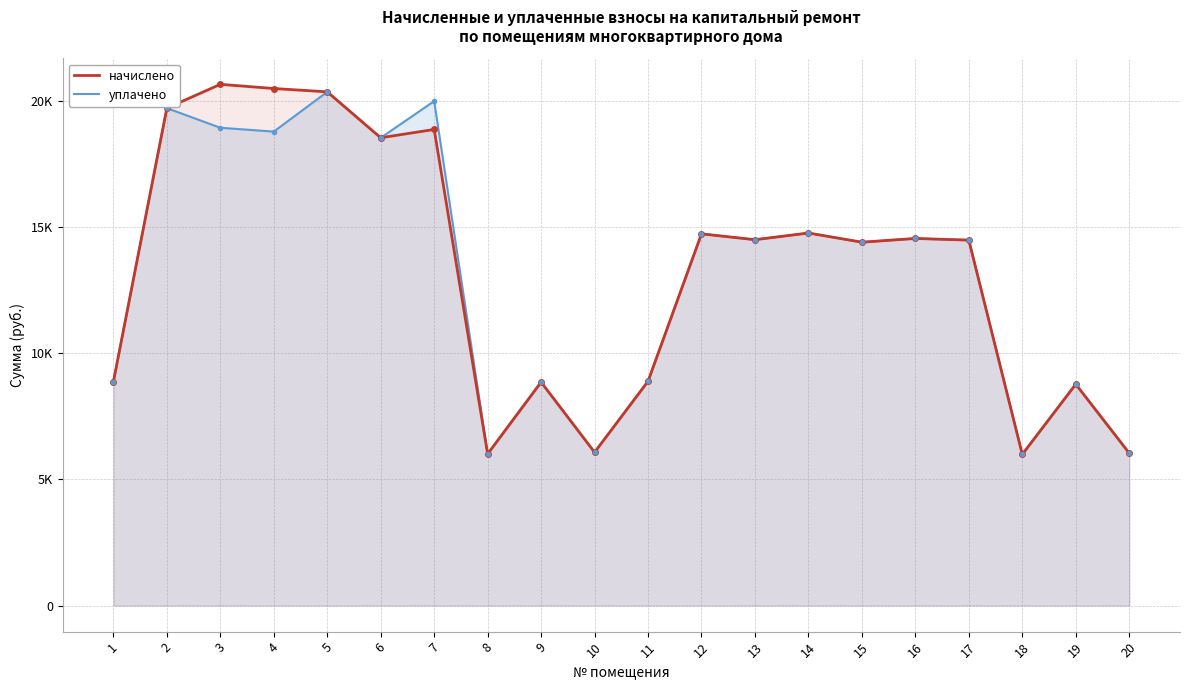

Between 16 and 4, which is larger?

4